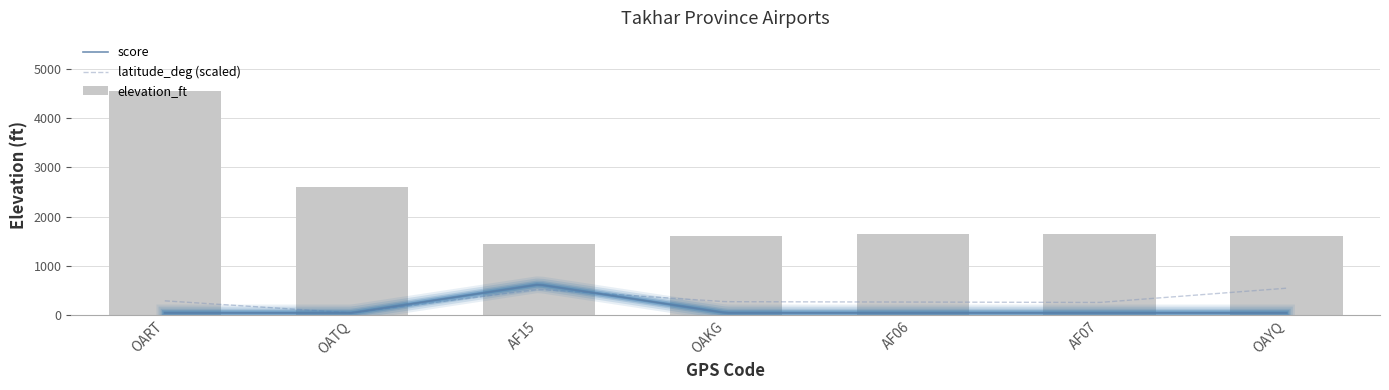

What is the difference between the maximum and second lowest values in the elevation_ft series?

2943